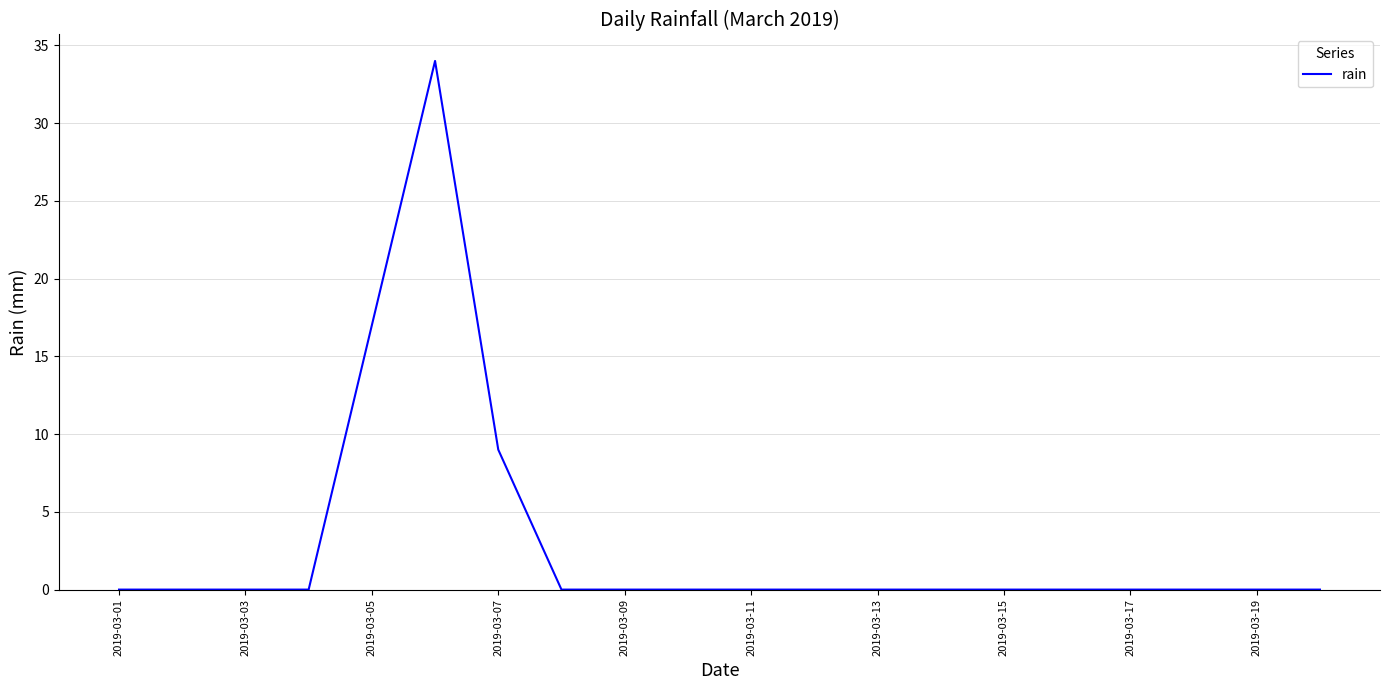

What is the greatest value displayed?

34